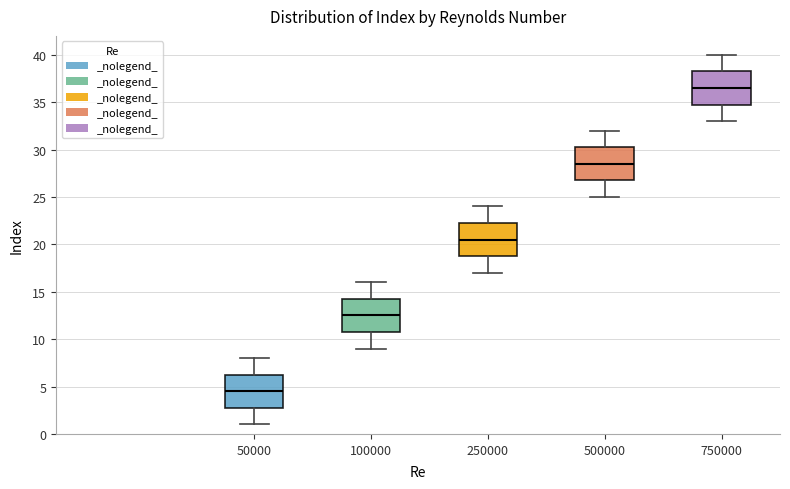

Where is the lower edge of the box at x = 250000 on the y-axis? The values are not printed on the chart, so give them approximately, as read against the axis.

19.0